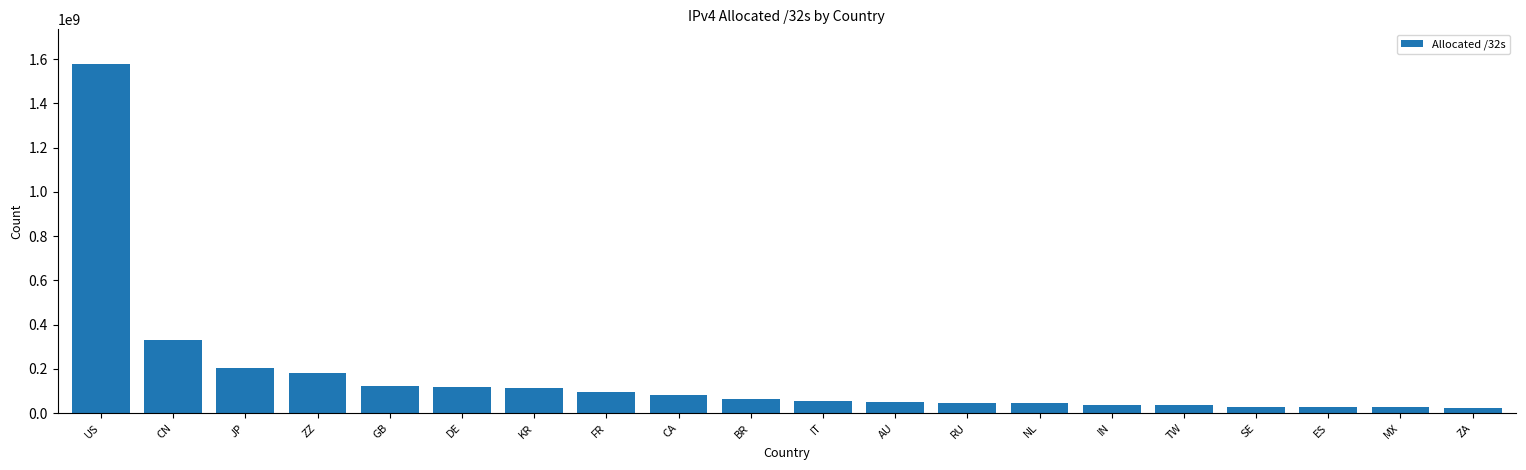

Which category has the highest value across all series?

US